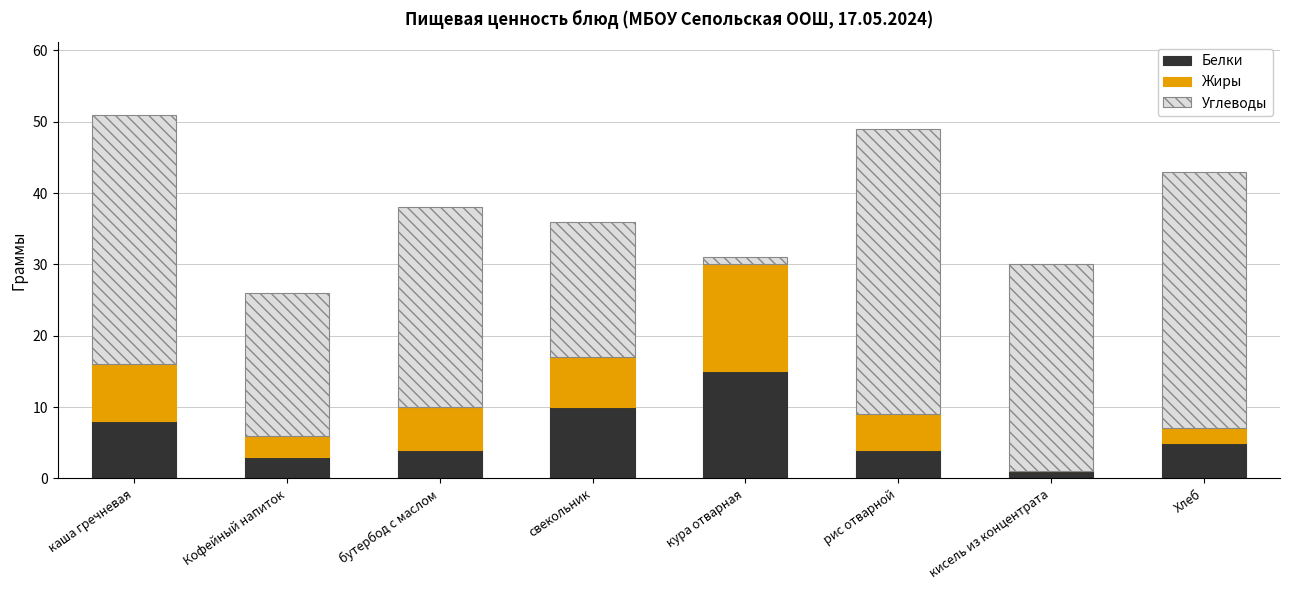

What is the total value across all series at бутербод с маслом?

38